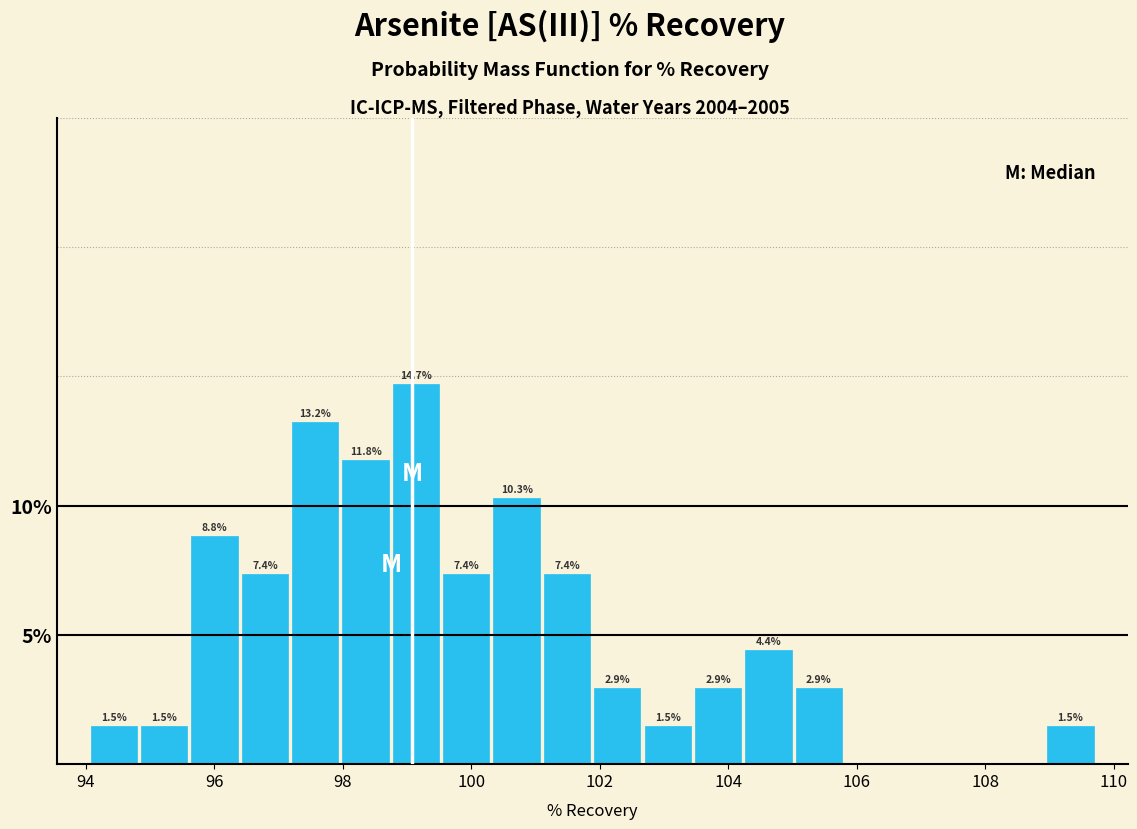

Around what value on the x-axis is the tallest bar? Give the approximate position of its centre, as read against the axis.

99.2